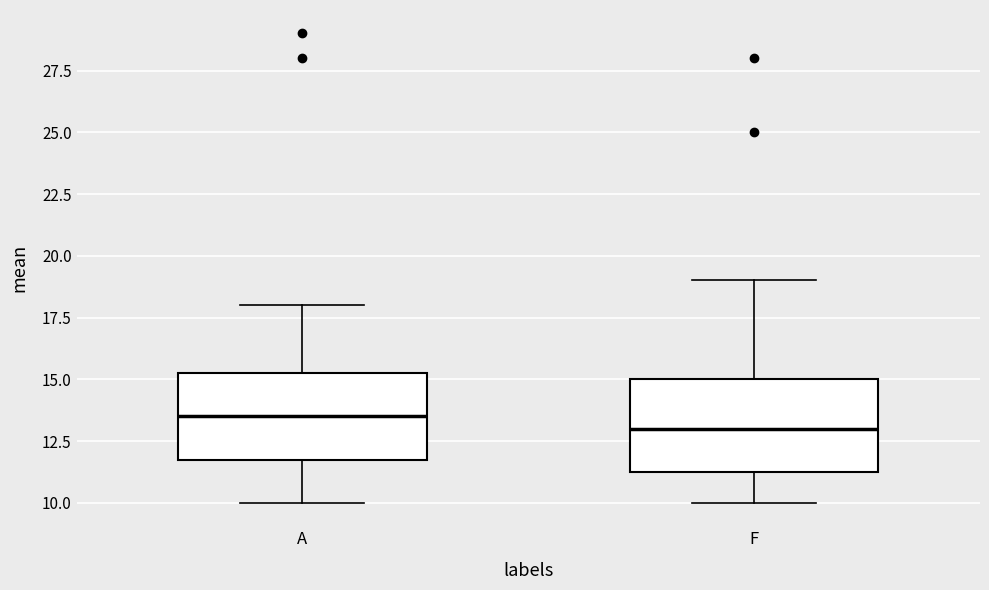

Reading left to right, transcribe this box plot: for each box, give where its median line is, the range the box spans, and where its two whiskers end, as read against the y-axis. The values are not printed on the chart, so give them approximately, as read against the axis.

A: median 13.5, box 12.0 to 15.5, whiskers 10.0 to 18.0
F: median 13.0, box 11.5 to 15.0, whiskers 10.0 to 19.0